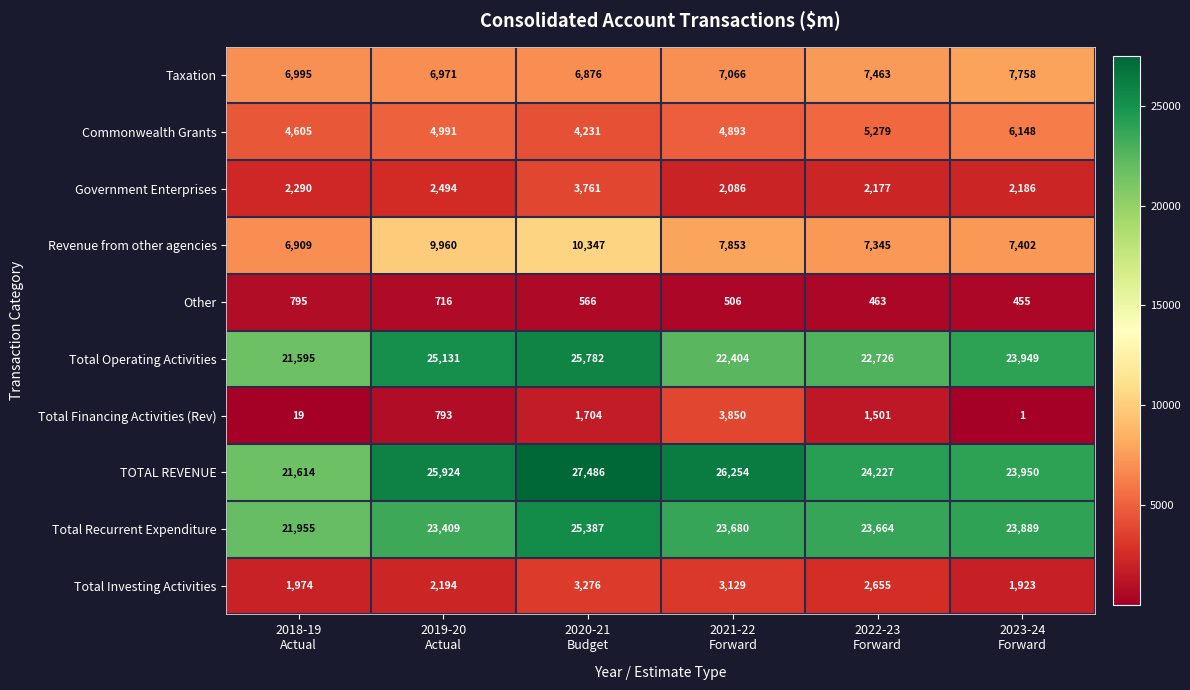

Count the Commonwealth Grants values in the range 4605 to 5279.

4